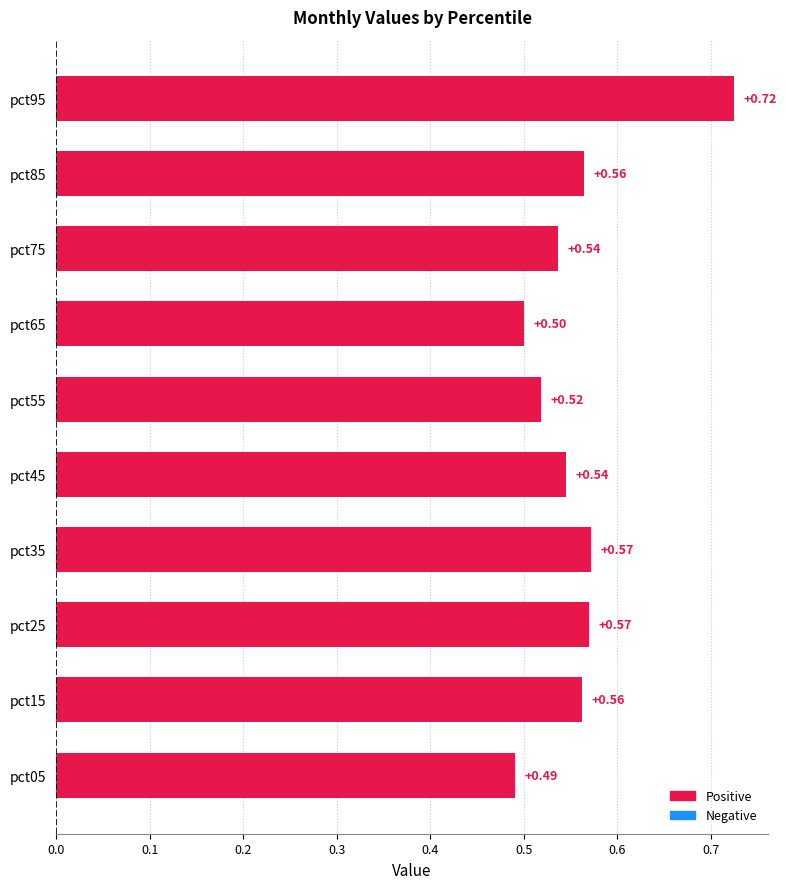

What is the change in value from pct75 to pct95?

+0.2